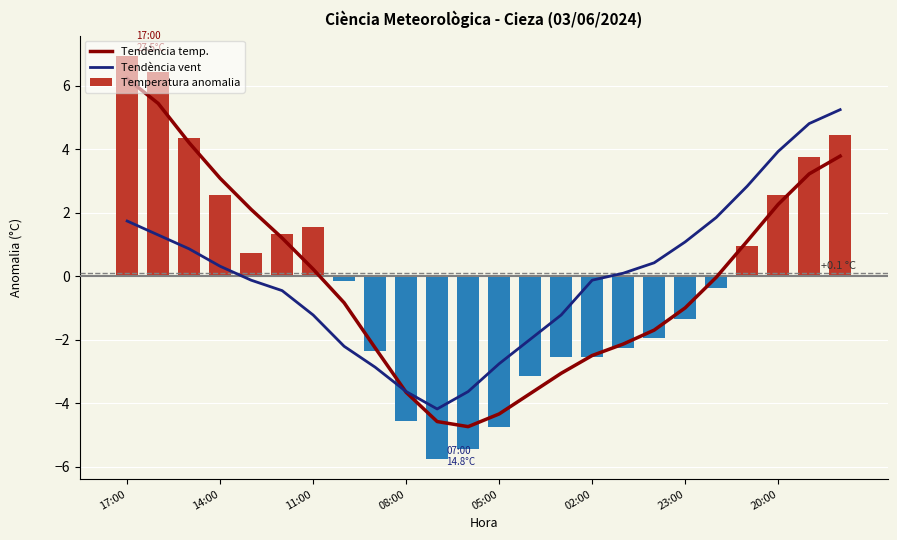

The Tendència vent series shows 2.8 at 20. True or false?

True